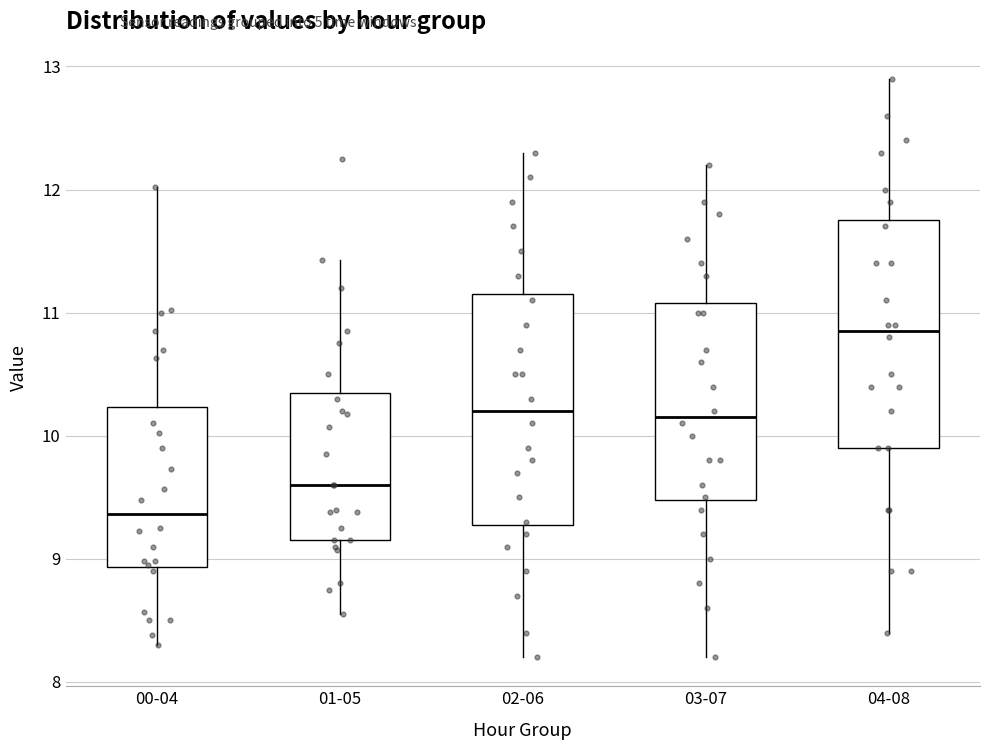

Reading left to right, transcribe this box plot: for each box, give where its median line is, the range the box spans, and where its two whiskers end, as read against the y-axis. The values are not printed on the chart, so give them approximately, as read against the axis.

00-04: median 9.4, box 8.9 to 10.2, whiskers 8.3 to 12.0
01-05: median 9.6, box 9.2 to 10.4, whiskers 8.6 to 11.4
02-06: median 10.2, box 9.3 to 11.2, whiskers 8.2 to 12.3
03-07: median 10.2, box 9.5 to 11.1, whiskers 8.2 to 12.2
04-08: median 10.9, box 9.9 to 11.8, whiskers 8.4 to 12.9